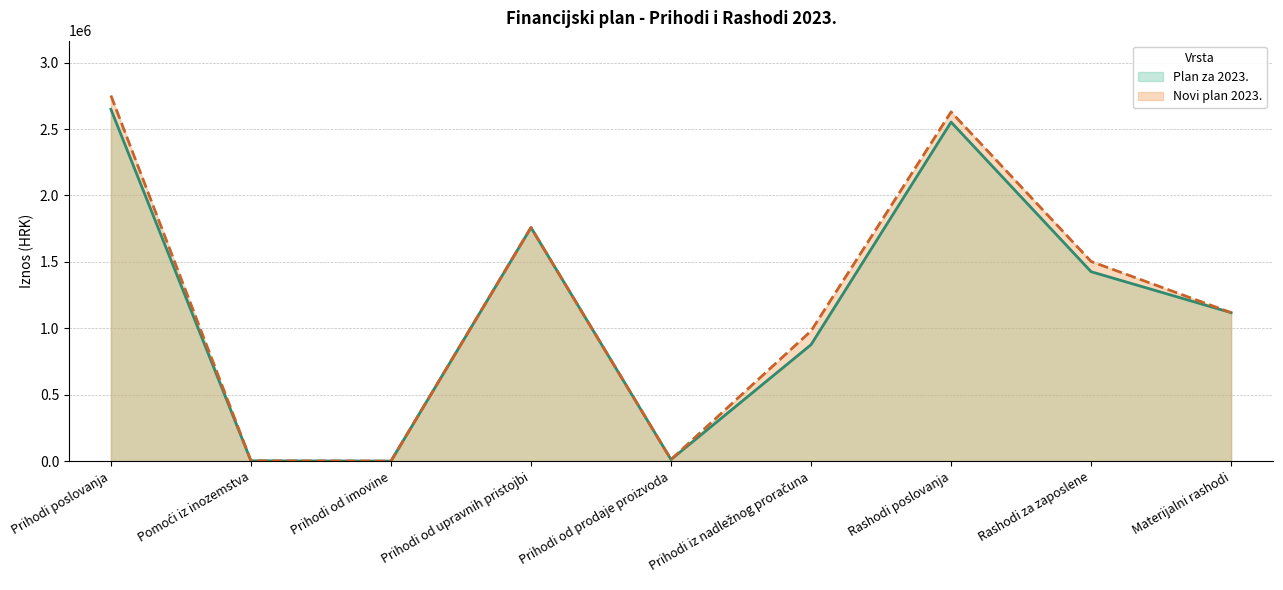

Is the value of Plan za 2023. at Prihodi poslovanja greater than the value of Novi plan 2023. at Prihodi od prodaje proizvoda?

Yes